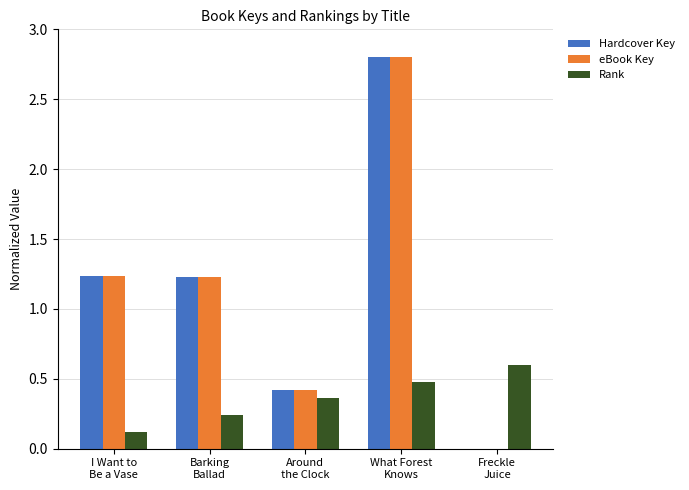

What is the sum of all Rank values?

1.8